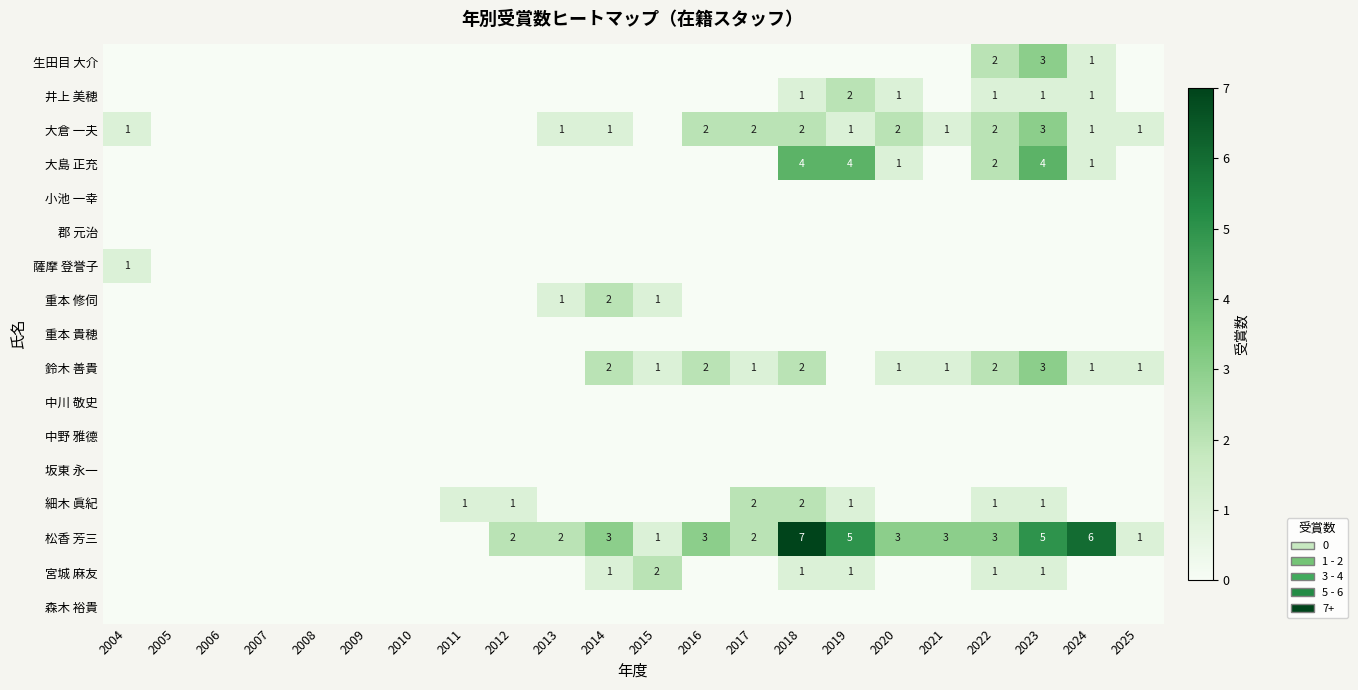

The value of 細木 眞紀 at 2022 is 1. True or false?

True